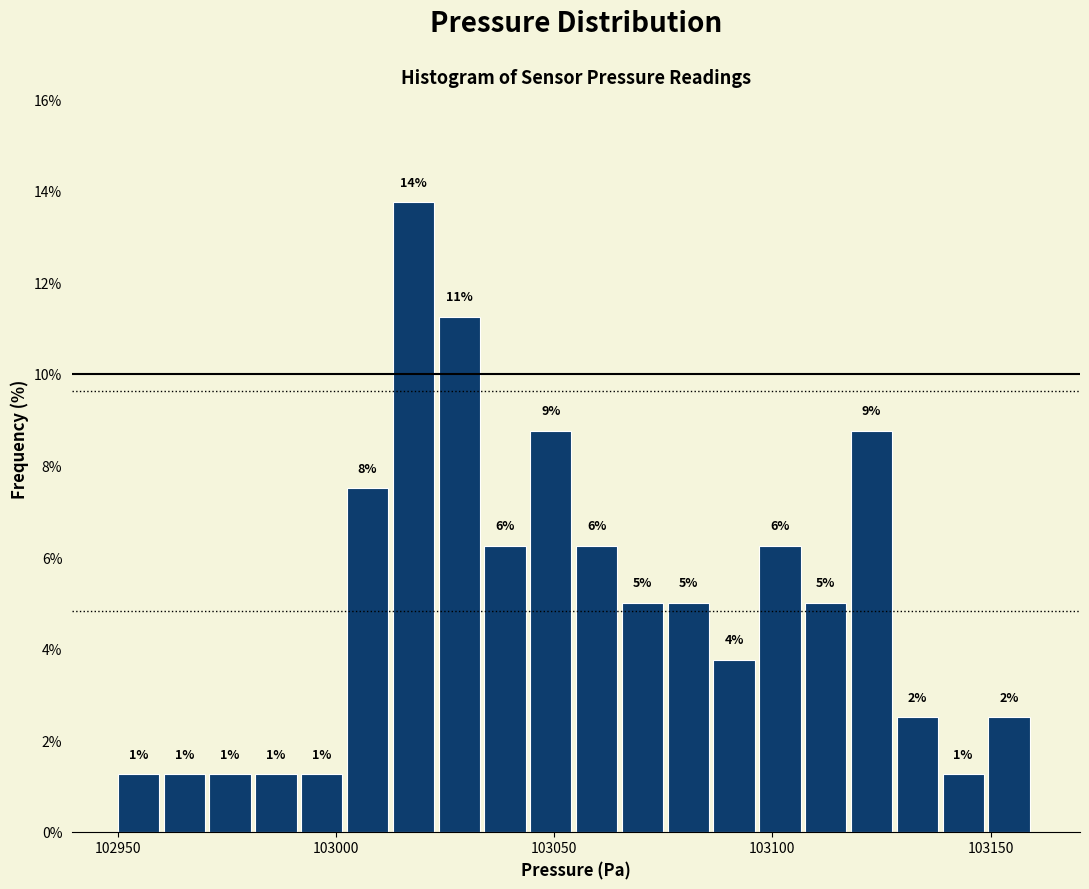

Around what value on the x-axis is the tallest bar? Give the approximate position of its centre, as read against the axis.

103020